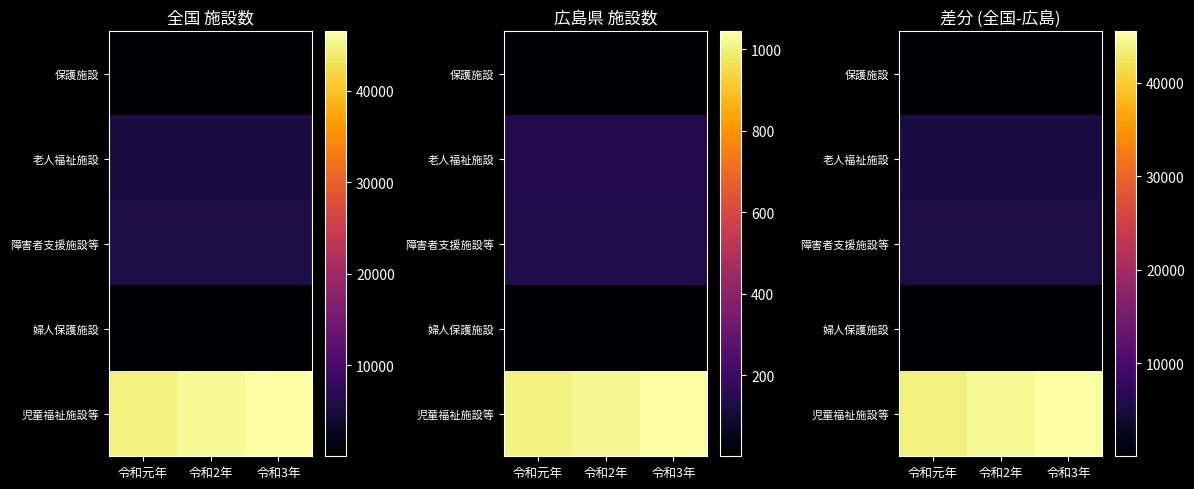

Which category has the highest value in the 児童福祉施設等 series?

令和3年